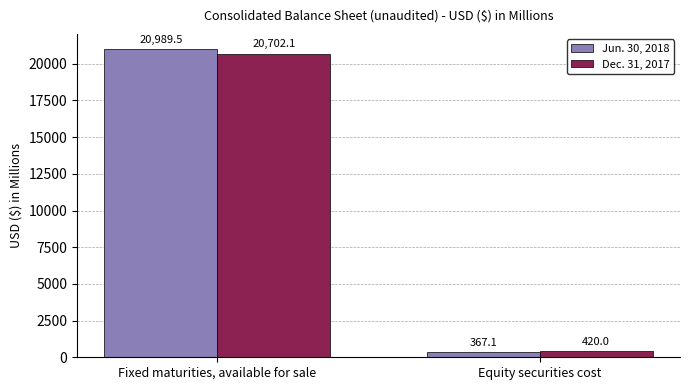

Which category has the highest value across all series?

Fixed maturities, available for sale